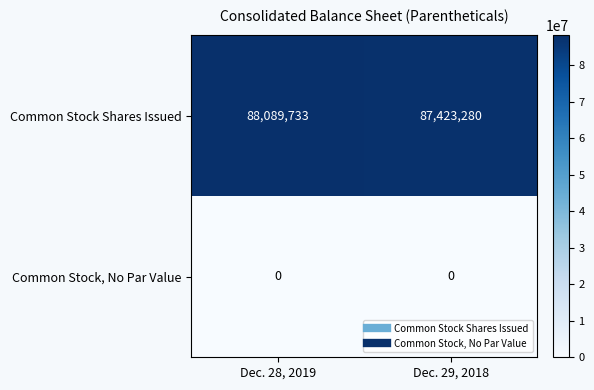

Which series changed the most between Dec. 28, 2019 and Dec. 29, 2018?

Common Stock Shares Issued